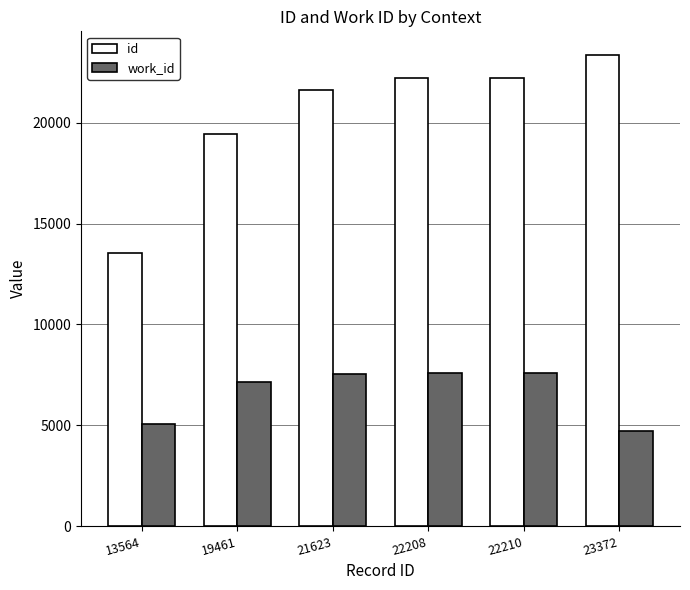

How many groups of bars are there?

6